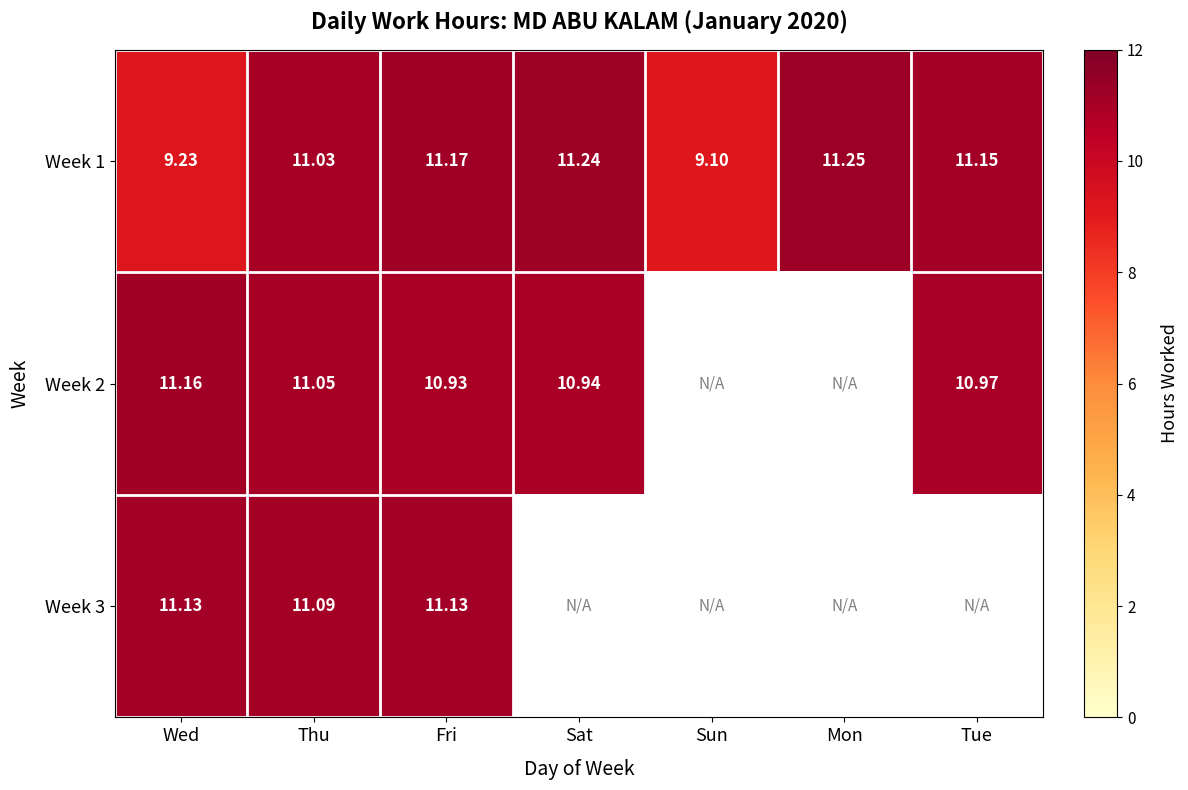

At which label does Week 1 first exceed 11?

Thu